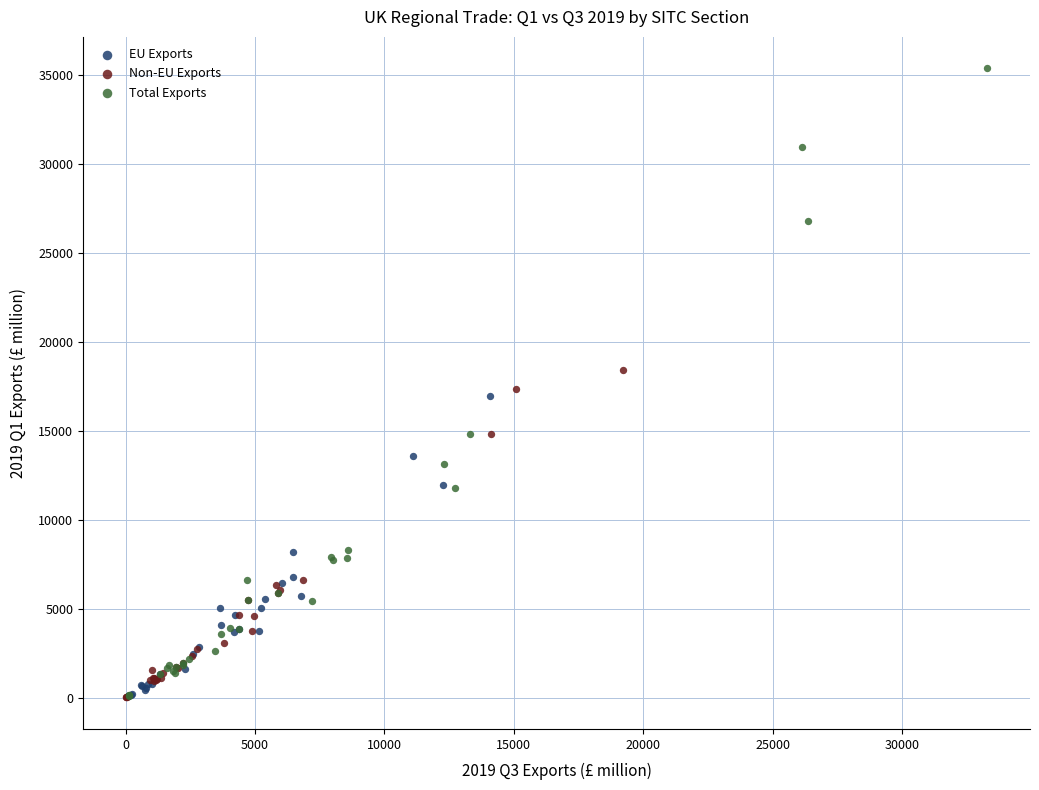

What are all the series names shown in the legend?

EU Exports, Non-EU Exports, Total Exports